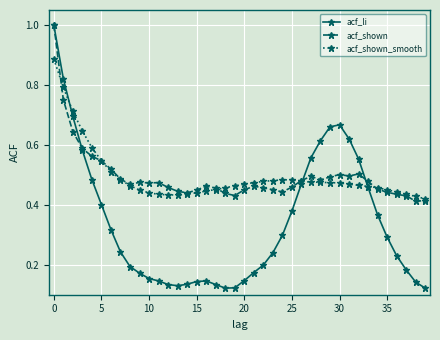

Which series has the widest spread of values?

acf_li